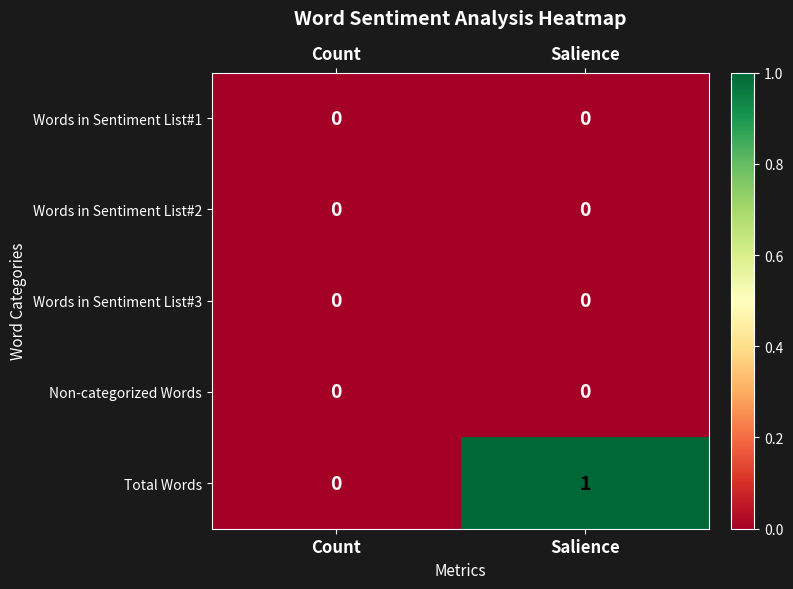

Which series changed the most between Count and Salience?

Total Words